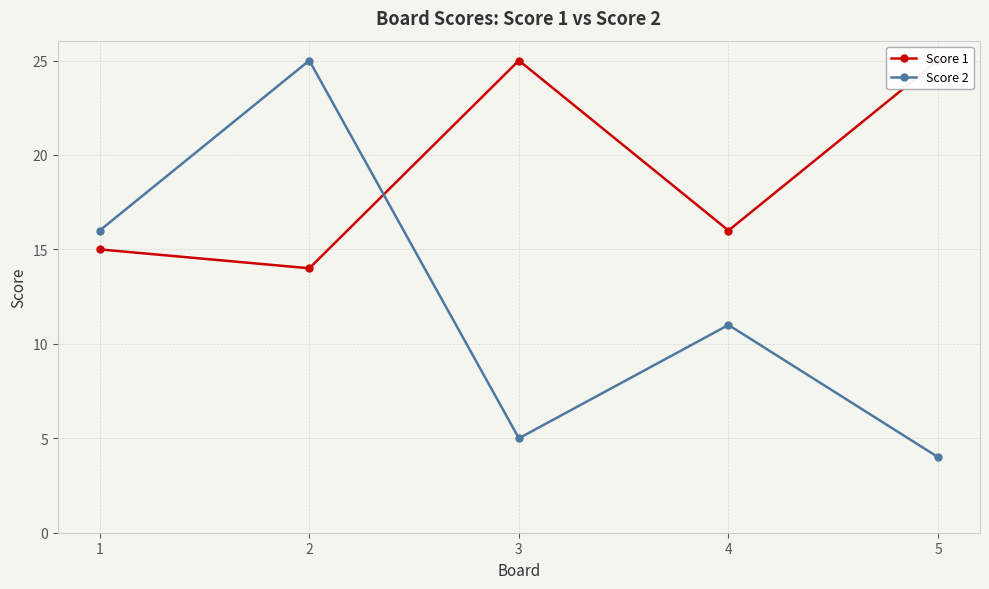

What is the difference between the maximum and minimum values in the Score 2 series?

21